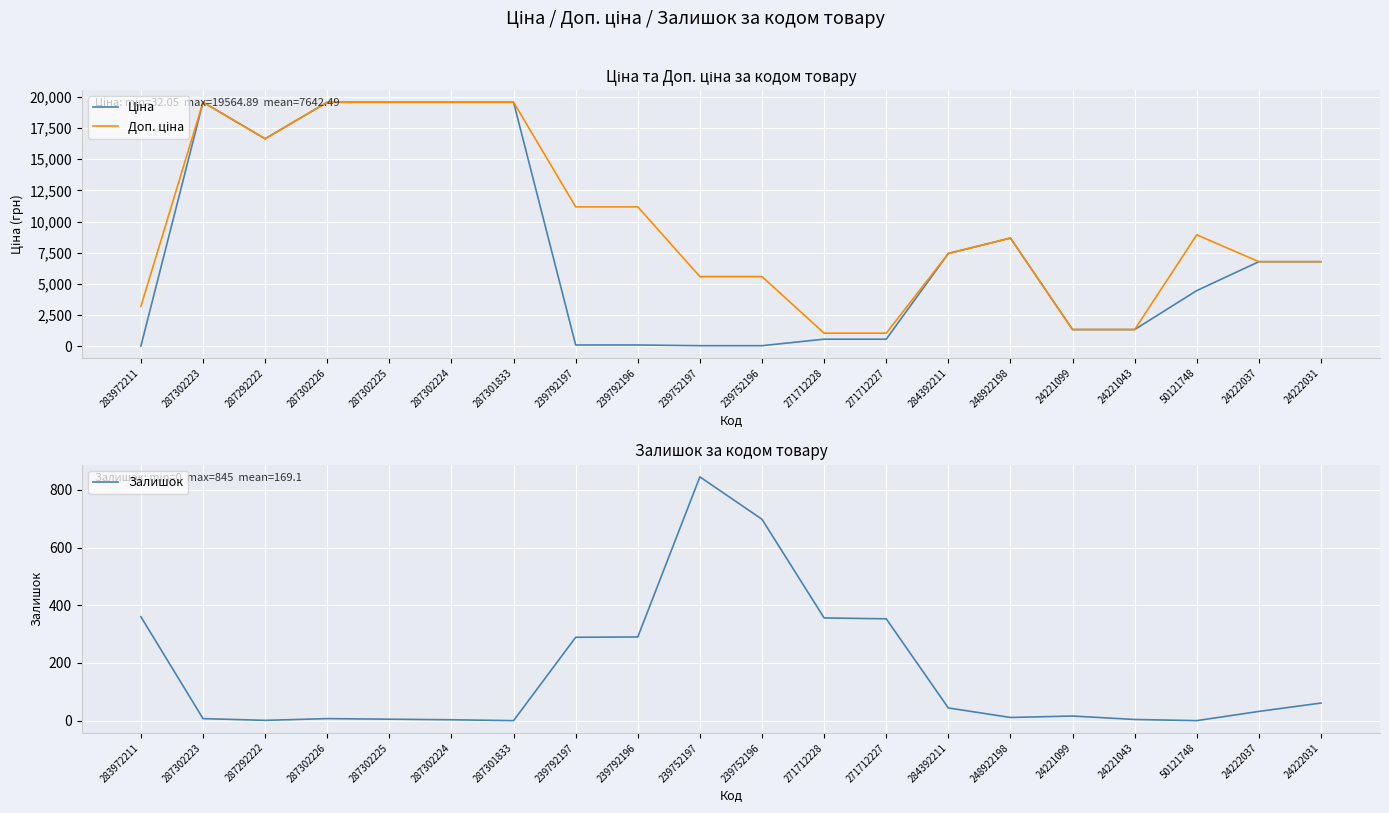

True or false: Залишок and Доп. ціна cross at least once.

False